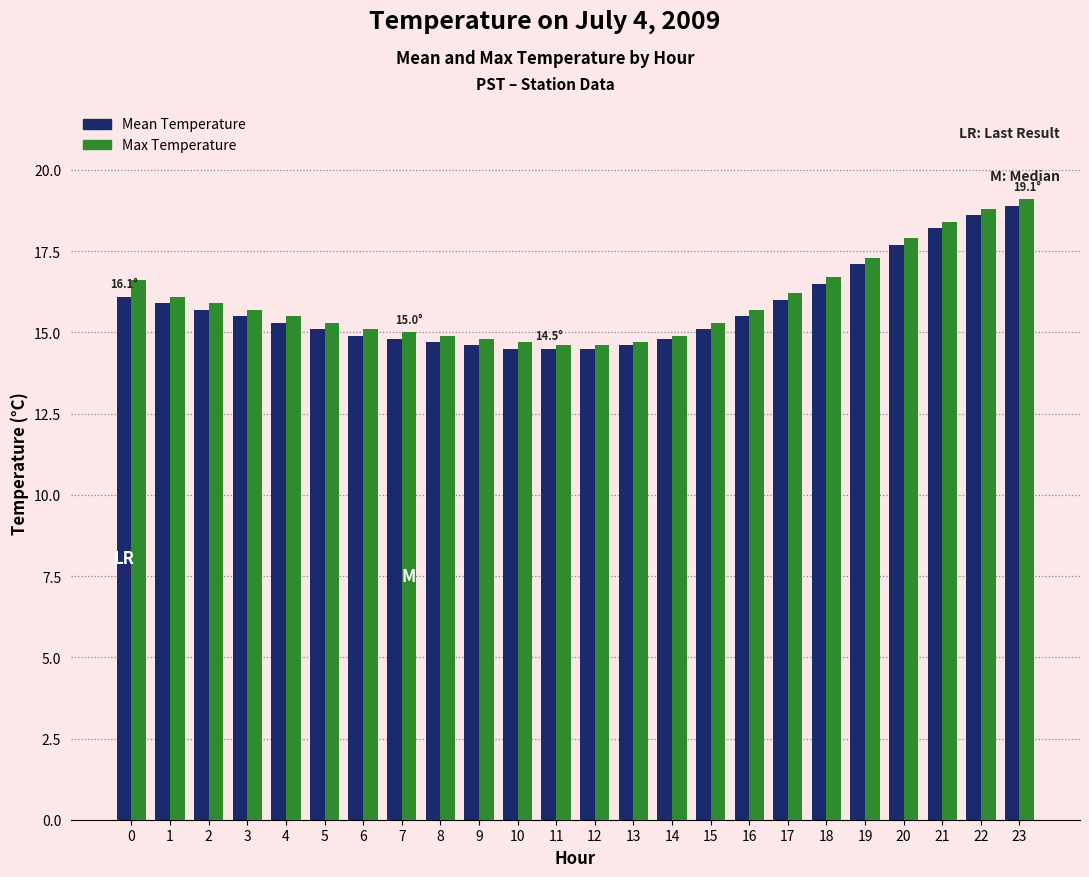

What is the total value across all series at 17?

32.2